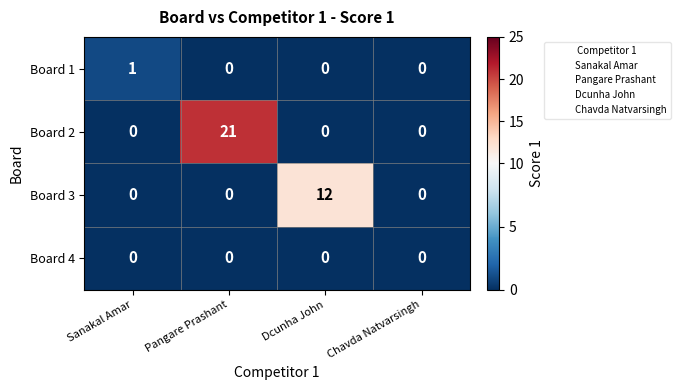

Which series has the largest total across all categories?

Board 2